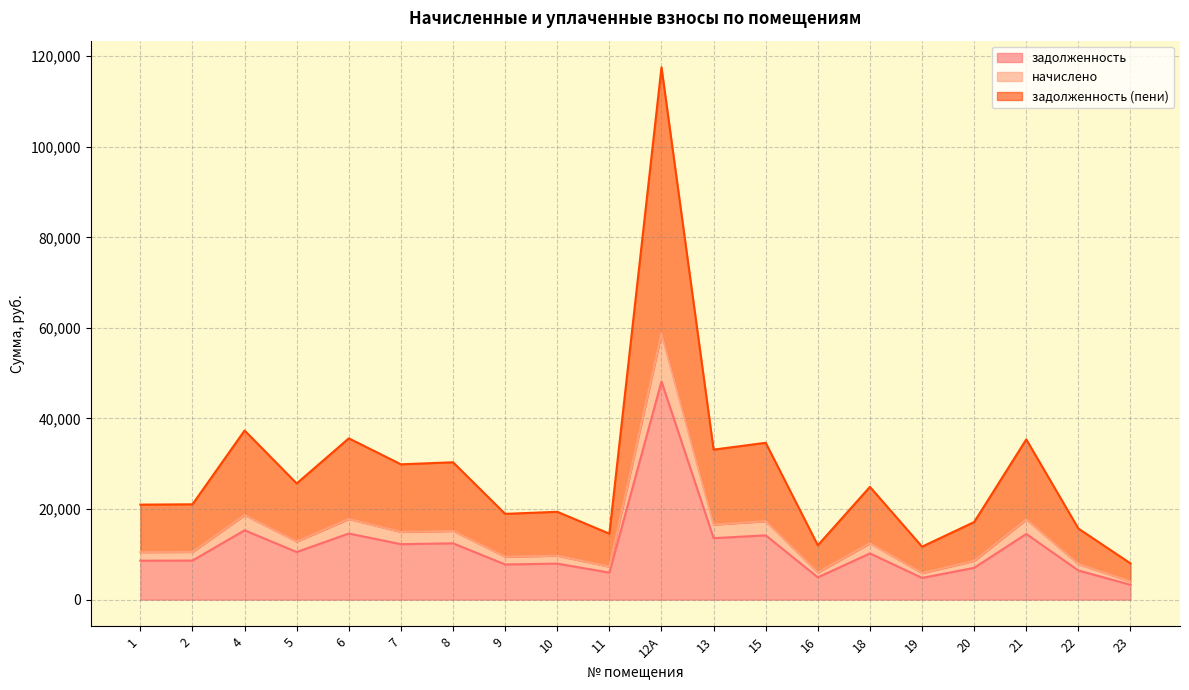

What is the sum of all задолженность (пени) values?

281941.3